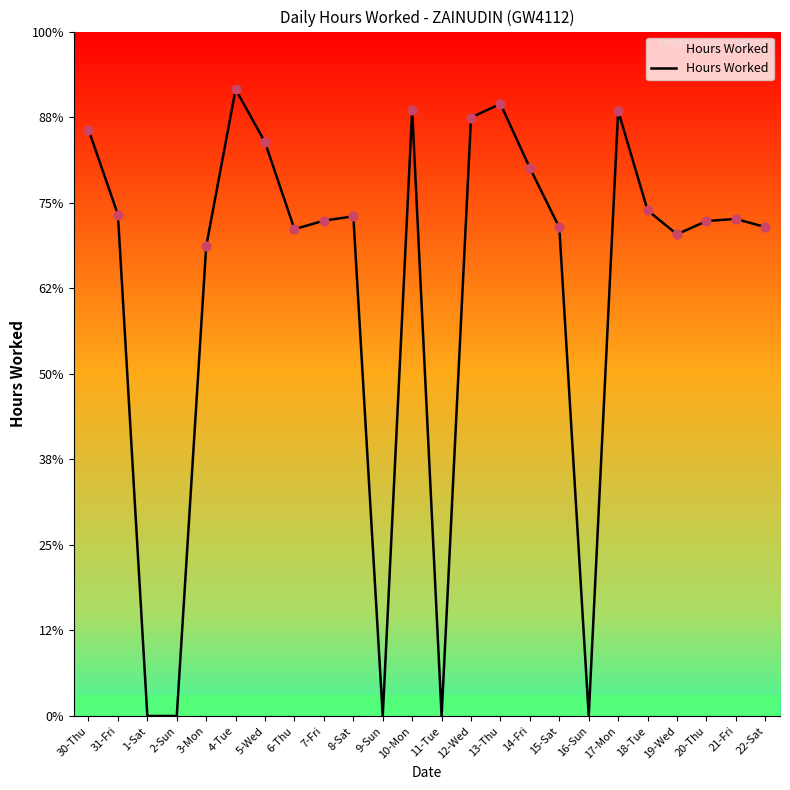

Between 1-Sat and 9-Sun, which is larger?

1-Sat